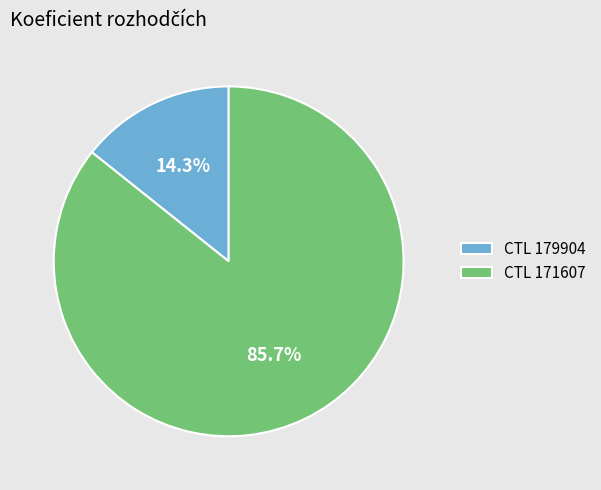

Which has a higher value, CTL 171607 or CTL 179904?

CTL 171607